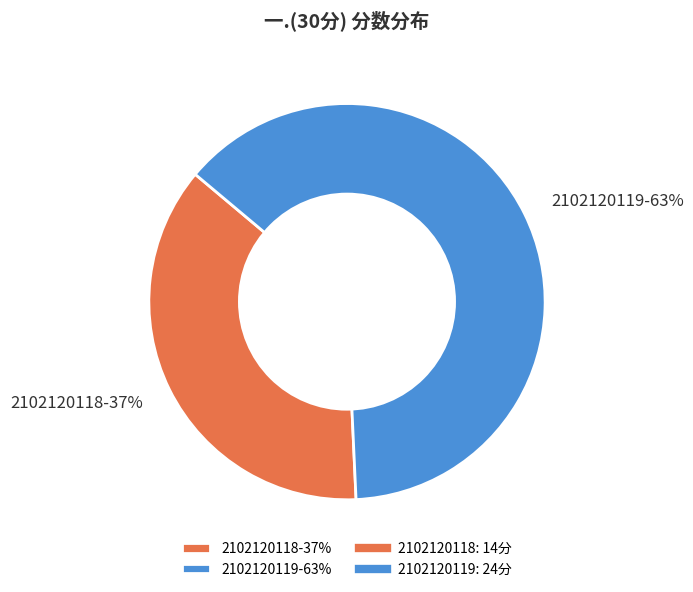

To the nearest percent, what is the difference between the 2102120118 and 2102120119 slice percentages?

26%